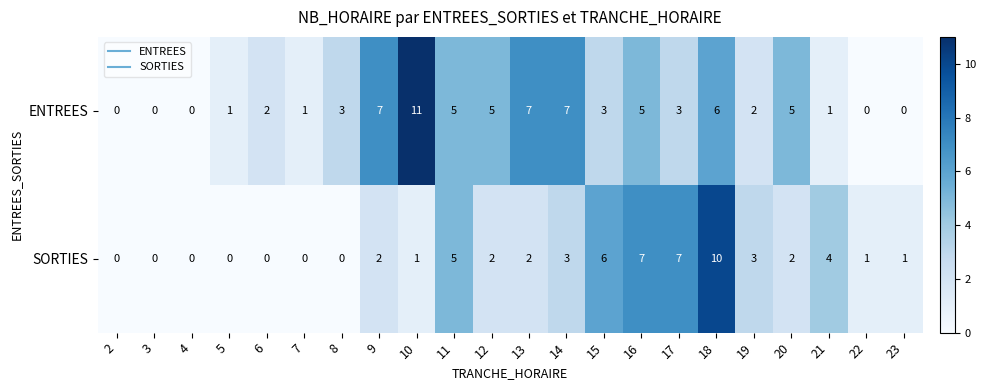

What is the maximum value shown in the chart?

11